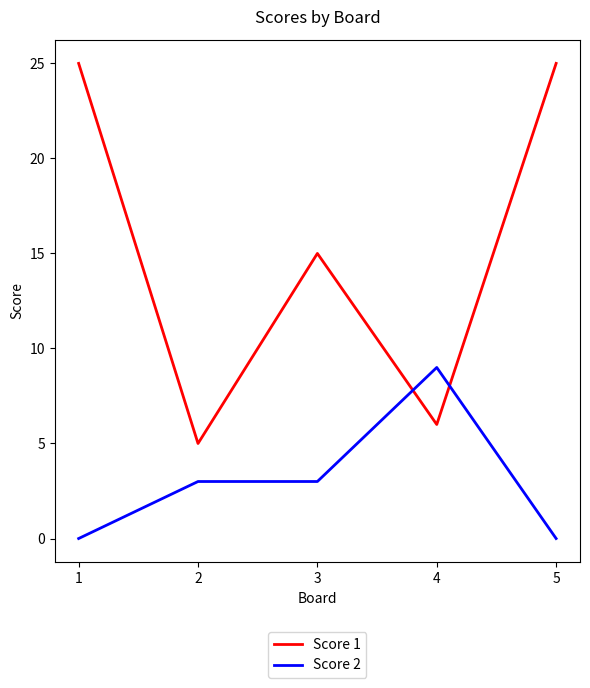

Is the value of Score 2 at 1 greater than the value of Score 1 at 1?

No